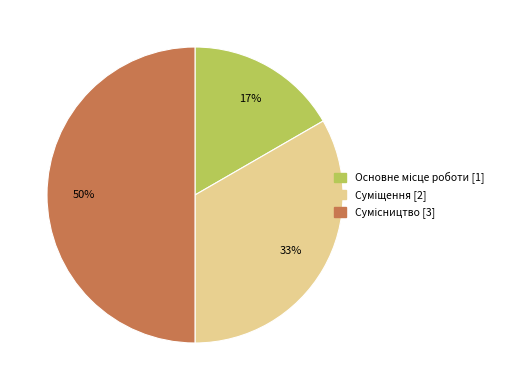

To the nearest percent, what is the average slice percentage?

33%